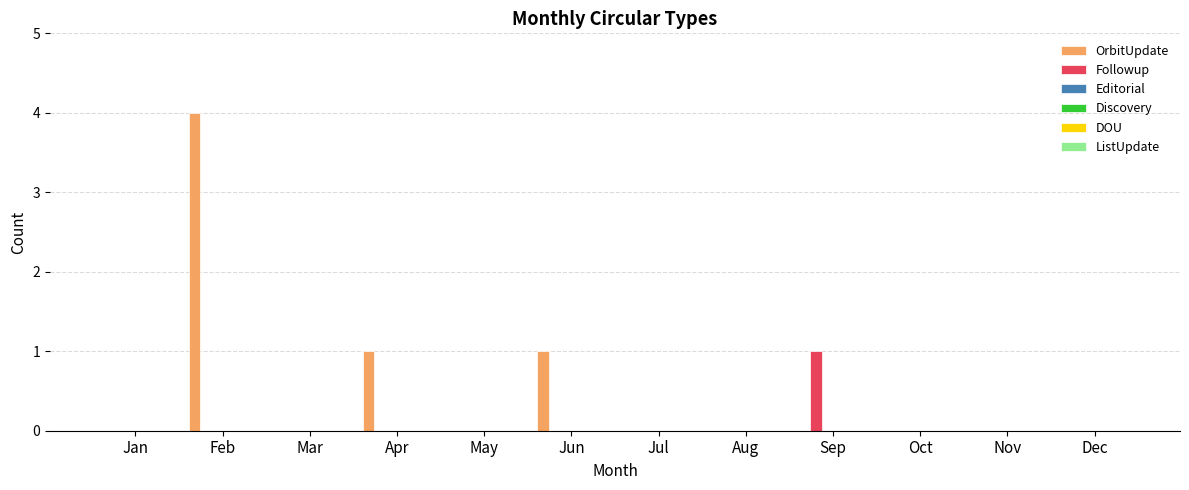

Which series has the largest total across all categories?

OrbitUpdate